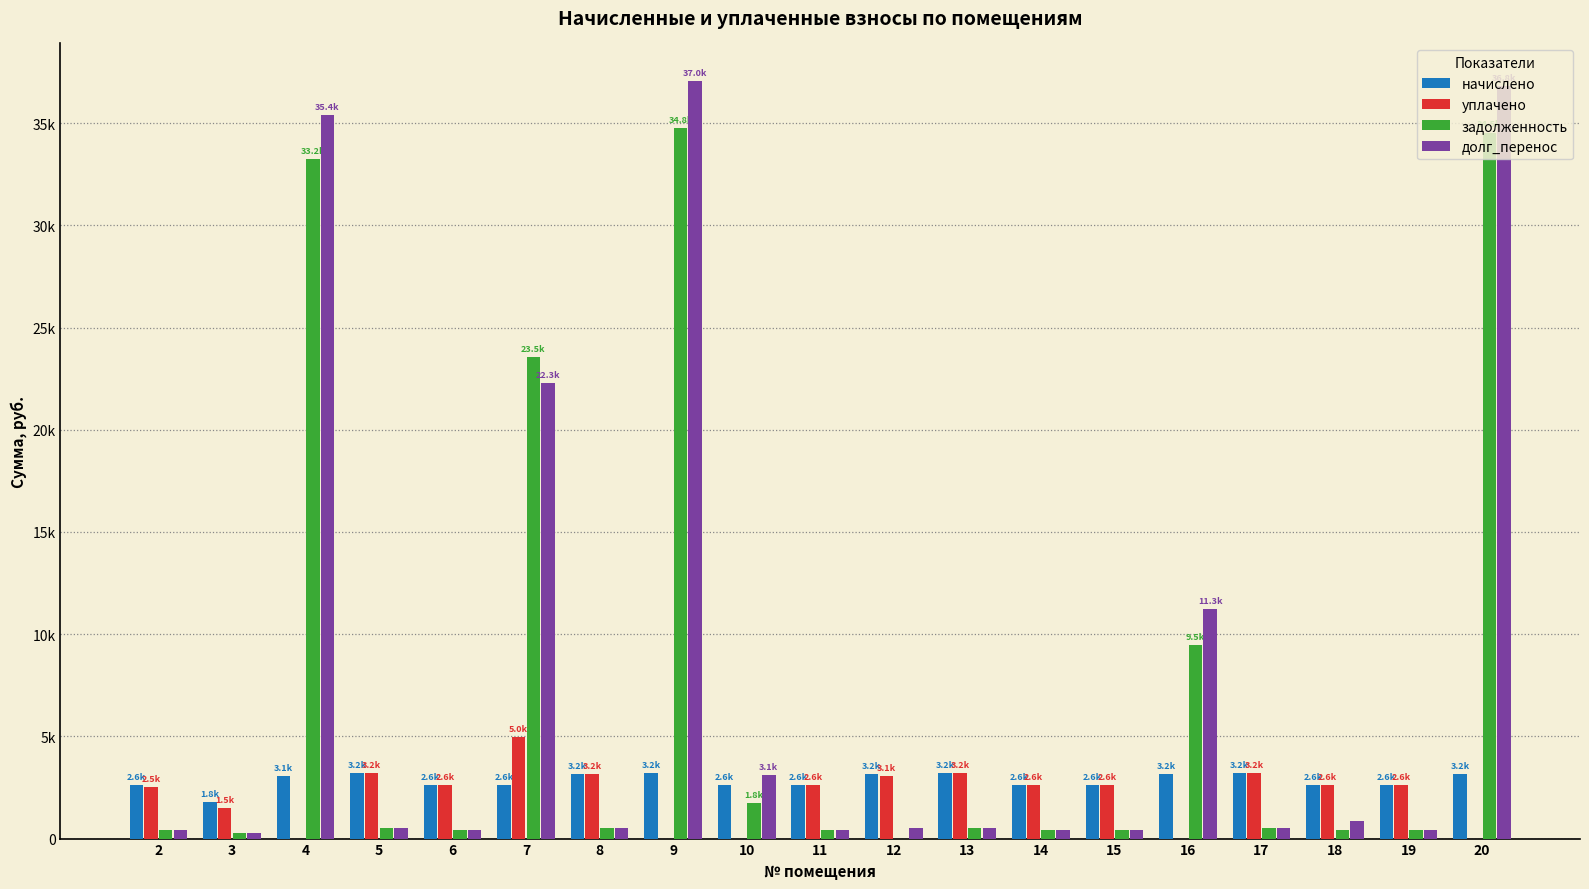

Which series has the largest total across all categories?

долг_перенос